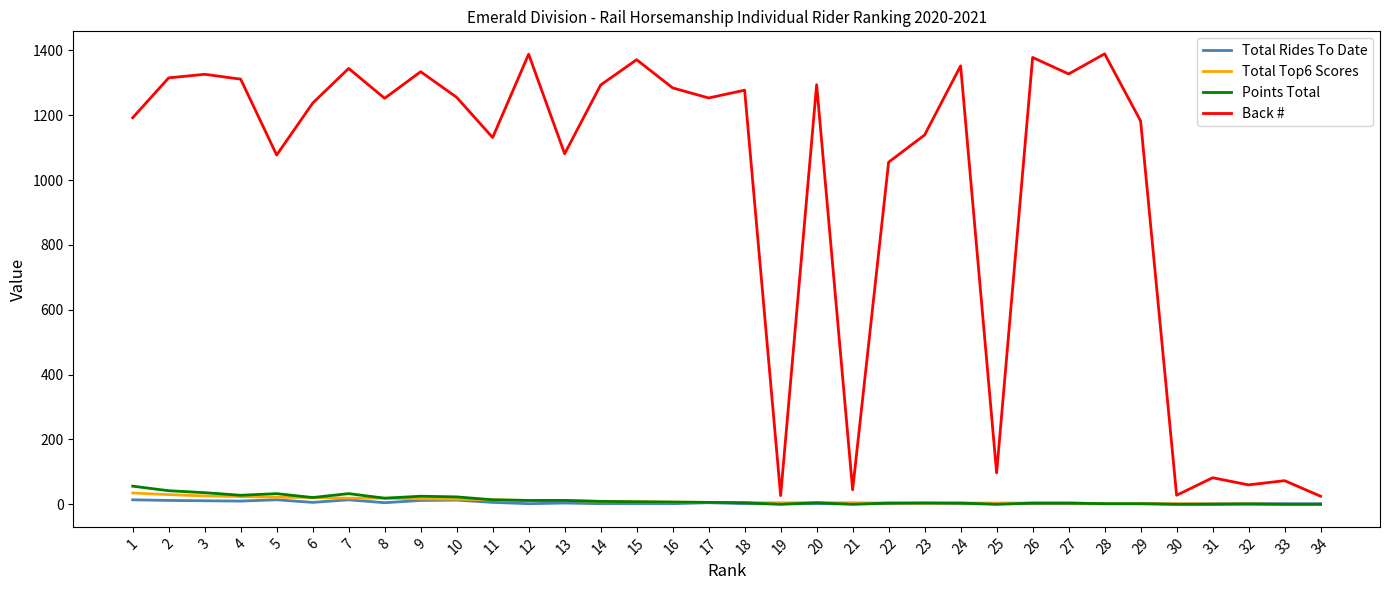

Is the value of Back # at 7 greater than the value of Total Rides To Date at 6?

Yes